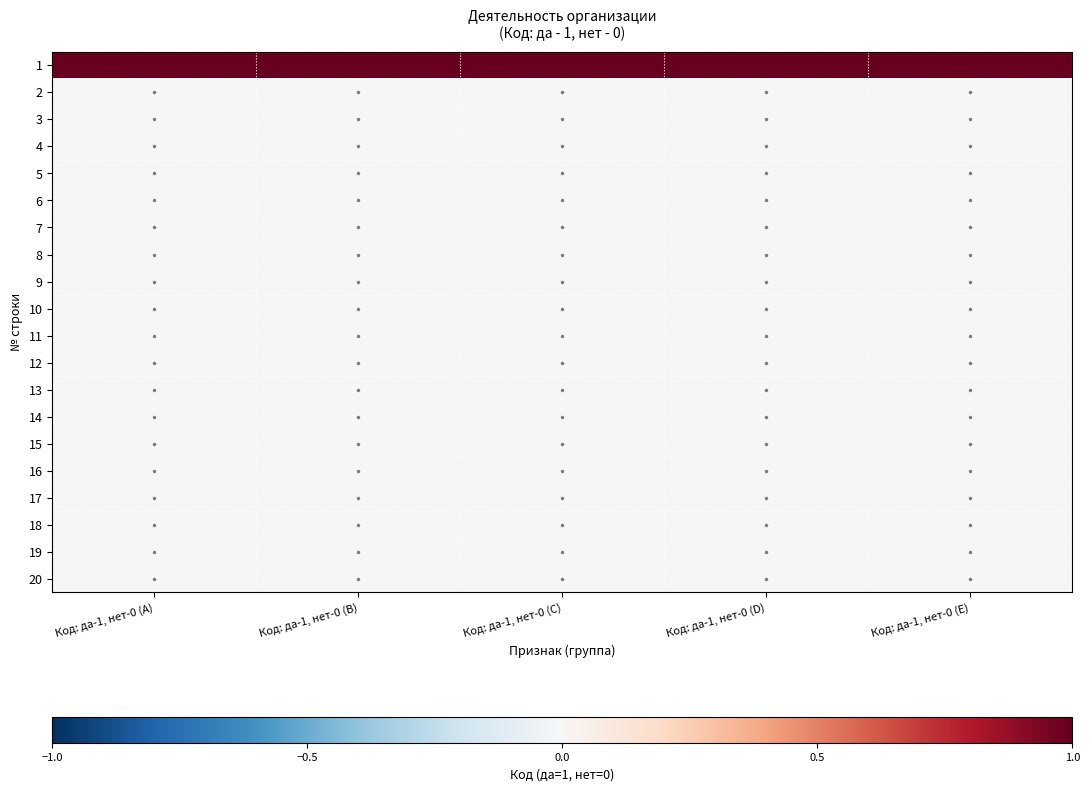

Reading left to right, extract all data points from this chart.

1: Код: да-1, нет-0 (A)=1	Код: да-1, нет-0 (B)=1	Код: да-1, нет-0 (C)=1	Код: да-1, нет-0 (D)=1	Код: да-1, нет-0 (E)=1
2: Код: да-1, нет-0 (A)=0	Код: да-1, нет-0 (B)=0	Код: да-1, нет-0 (C)=0	Код: да-1, нет-0 (D)=0	Код: да-1, нет-0 (E)=0
3: Код: да-1, нет-0 (A)=0	Код: да-1, нет-0 (B)=0	Код: да-1, нет-0 (C)=0	Код: да-1, нет-0 (D)=0	Код: да-1, нет-0 (E)=0
4: Код: да-1, нет-0 (A)=0	Код: да-1, нет-0 (B)=0	Код: да-1, нет-0 (C)=0	Код: да-1, нет-0 (D)=0	Код: да-1, нет-0 (E)=0
5: Код: да-1, нет-0 (A)=0	Код: да-1, нет-0 (B)=0	Код: да-1, нет-0 (C)=0	Код: да-1, нет-0 (D)=0	Код: да-1, нет-0 (E)=0
6: Код: да-1, нет-0 (A)=0	Код: да-1, нет-0 (B)=0	Код: да-1, нет-0 (C)=0	Код: да-1, нет-0 (D)=0	Код: да-1, нет-0 (E)=0
7: Код: да-1, нет-0 (A)=0	Код: да-1, нет-0 (B)=0	Код: да-1, нет-0 (C)=0	Код: да-1, нет-0 (D)=0	Код: да-1, нет-0 (E)=0
8: Код: да-1, нет-0 (A)=0	Код: да-1, нет-0 (B)=0	Код: да-1, нет-0 (C)=0	Код: да-1, нет-0 (D)=0	Код: да-1, нет-0 (E)=0
9: Код: да-1, нет-0 (A)=0	Код: да-1, нет-0 (B)=0	Код: да-1, нет-0 (C)=0	Код: да-1, нет-0 (D)=0	Код: да-1, нет-0 (E)=0
10: Код: да-1, нет-0 (A)=0	Код: да-1, нет-0 (B)=0	Код: да-1, нет-0 (C)=0	Код: да-1, нет-0 (D)=0	Код: да-1, нет-0 (E)=0
11: Код: да-1, нет-0 (A)=0	Код: да-1, нет-0 (B)=0	Код: да-1, нет-0 (C)=0	Код: да-1, нет-0 (D)=0	Код: да-1, нет-0 (E)=0
12: Код: да-1, нет-0 (A)=0	Код: да-1, нет-0 (B)=0	Код: да-1, нет-0 (C)=0	Код: да-1, нет-0 (D)=0	Код: да-1, нет-0 (E)=0
13: Код: да-1, нет-0 (A)=0	Код: да-1, нет-0 (B)=0	Код: да-1, нет-0 (C)=0	Код: да-1, нет-0 (D)=0	Код: да-1, нет-0 (E)=0
14: Код: да-1, нет-0 (A)=0	Код: да-1, нет-0 (B)=0	Код: да-1, нет-0 (C)=0	Код: да-1, нет-0 (D)=0	Код: да-1, нет-0 (E)=0
15: Код: да-1, нет-0 (A)=0	Код: да-1, нет-0 (B)=0	Код: да-1, нет-0 (C)=0	Код: да-1, нет-0 (D)=0	Код: да-1, нет-0 (E)=0
16: Код: да-1, нет-0 (A)=0	Код: да-1, нет-0 (B)=0	Код: да-1, нет-0 (C)=0	Код: да-1, нет-0 (D)=0	Код: да-1, нет-0 (E)=0
17: Код: да-1, нет-0 (A)=0	Код: да-1, нет-0 (B)=0	Код: да-1, нет-0 (C)=0	Код: да-1, нет-0 (D)=0	Код: да-1, нет-0 (E)=0
18: Код: да-1, нет-0 (A)=0	Код: да-1, нет-0 (B)=0	Код: да-1, нет-0 (C)=0	Код: да-1, нет-0 (D)=0	Код: да-1, нет-0 (E)=0
19: Код: да-1, нет-0 (A)=0	Код: да-1, нет-0 (B)=0	Код: да-1, нет-0 (C)=0	Код: да-1, нет-0 (D)=0	Код: да-1, нет-0 (E)=0
20: Код: да-1, нет-0 (A)=0	Код: да-1, нет-0 (B)=0	Код: да-1, нет-0 (C)=0	Код: да-1, нет-0 (D)=0	Код: да-1, нет-0 (E)=0